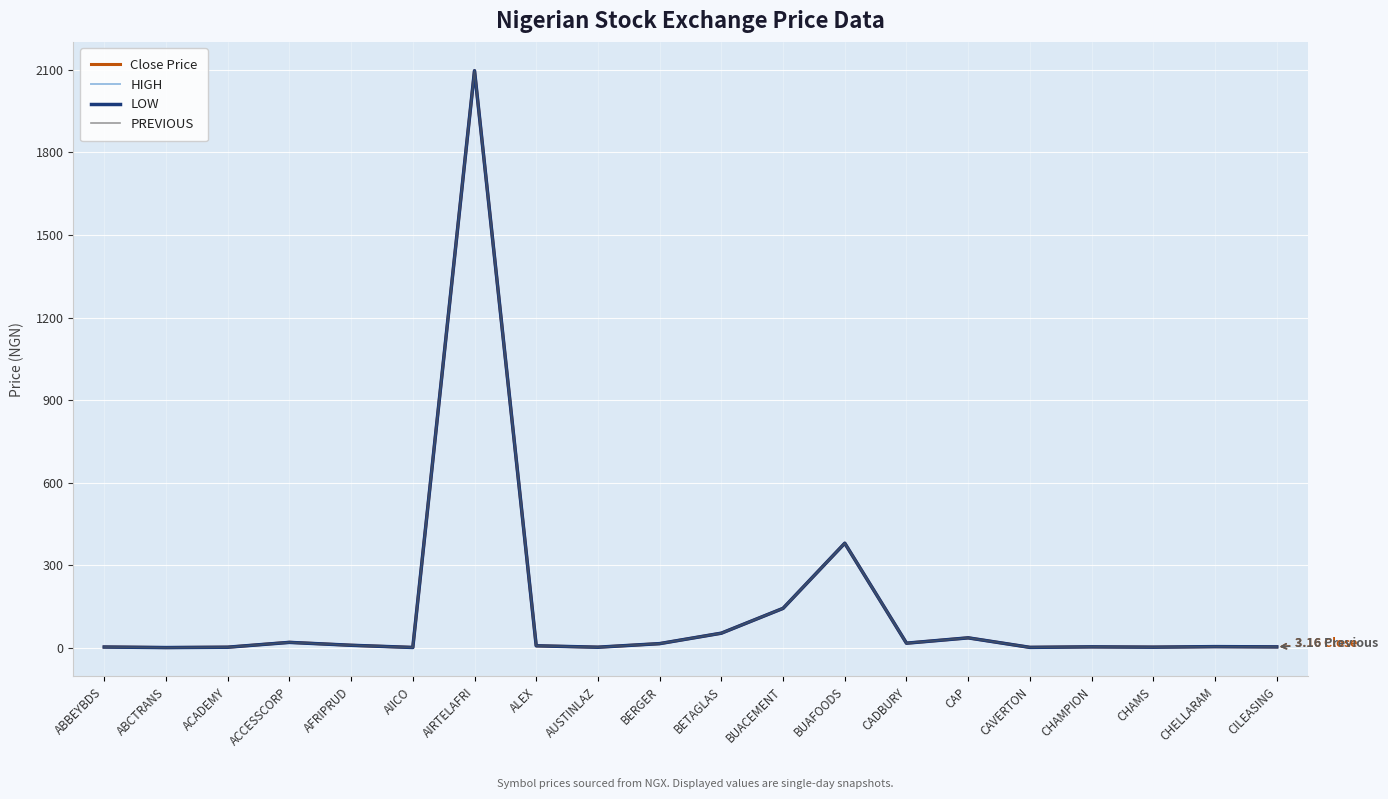

At which category is the sum across all series the highest?

AIRTELAFRI